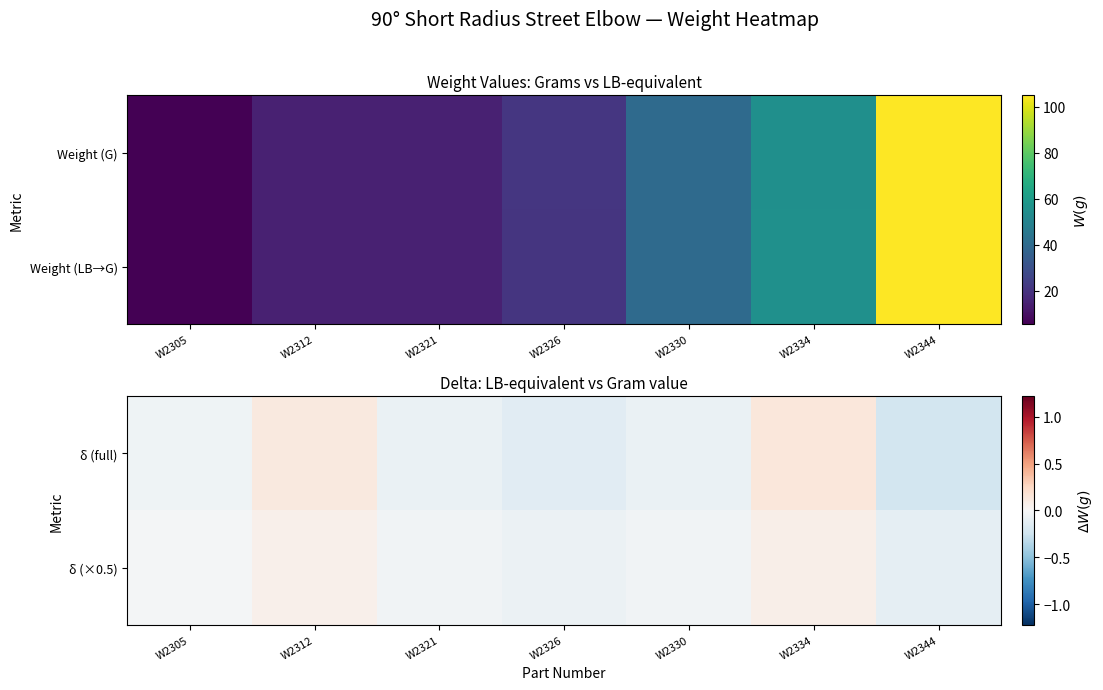

What is the spread (max minus min) of values at W2334?

0.1